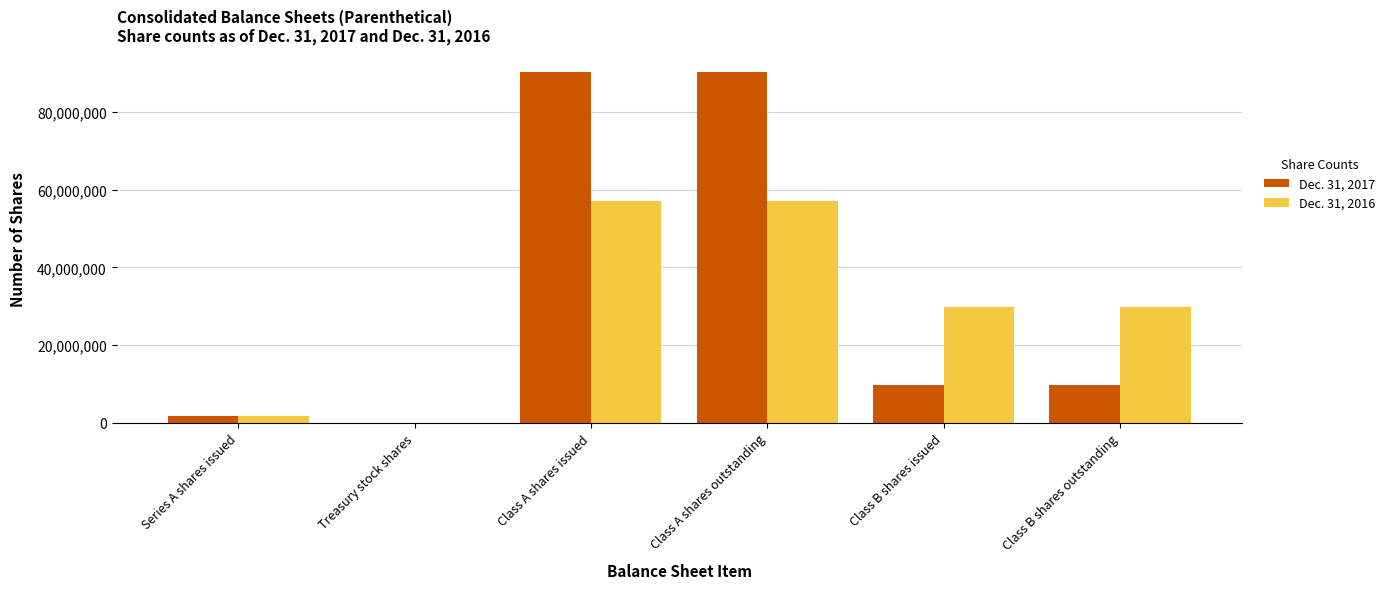

Which series changed the most between Class A shares issued and Class B shares issued?

Dec. 31, 2017